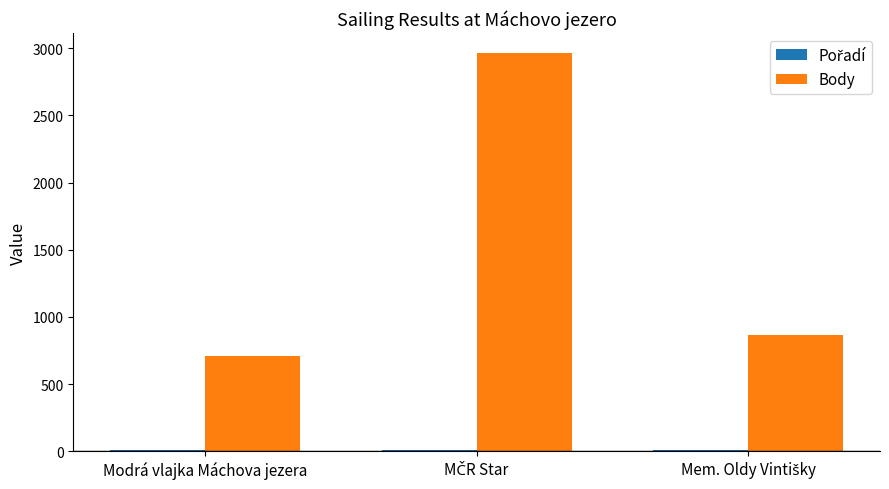

Is it true that Body equals 231 at Modrá vlajka Máchova jezera?

False